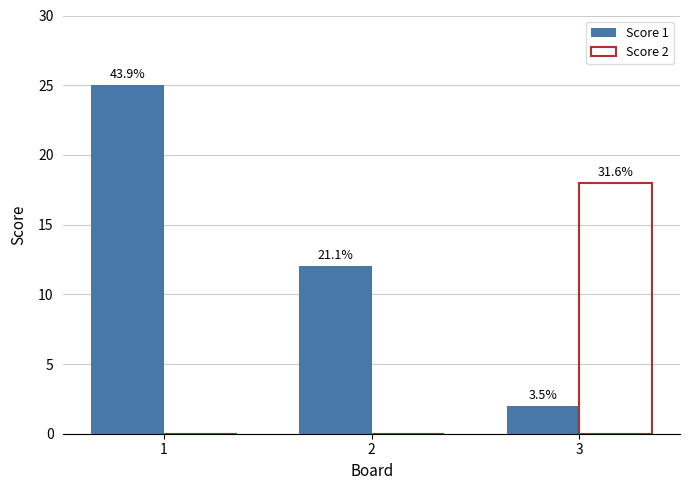

How many groups of bars are there?

3